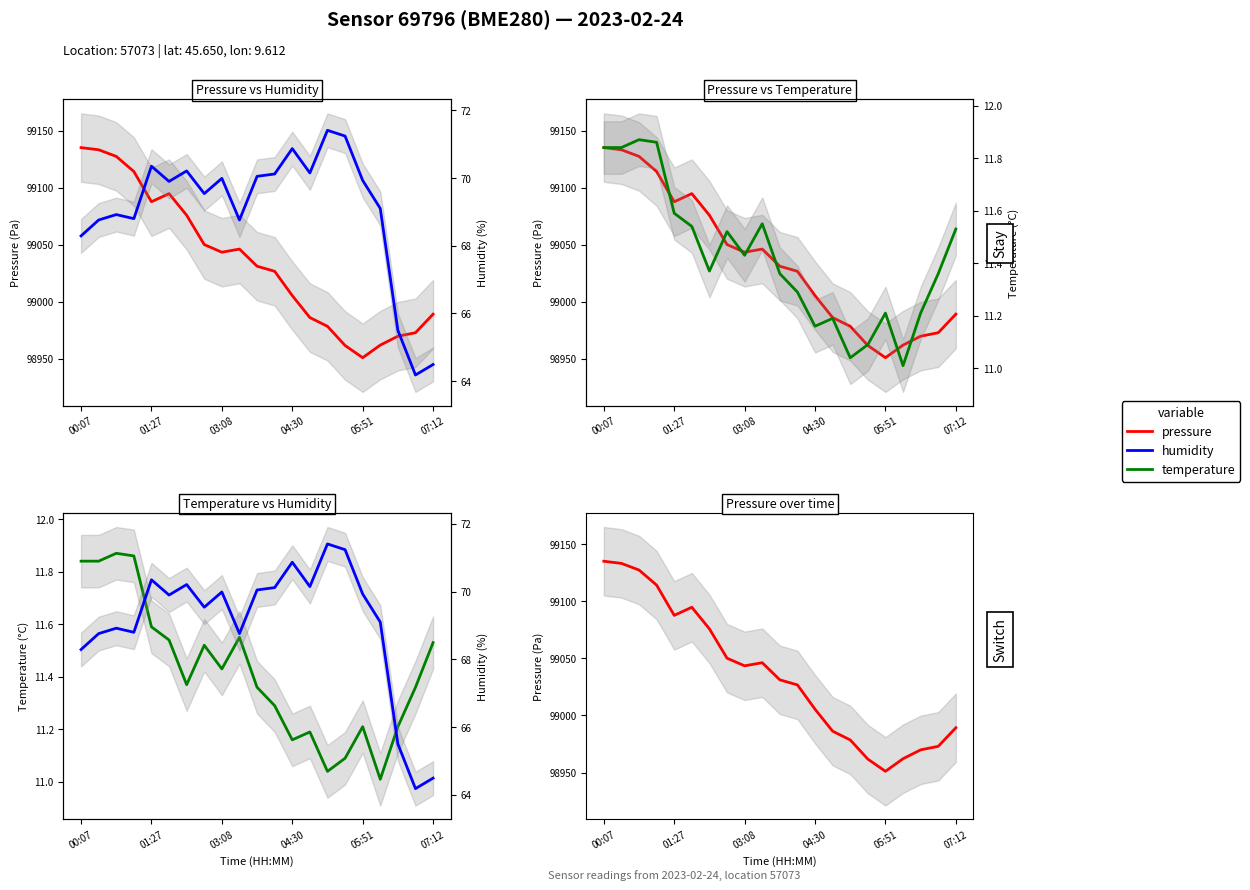

How many interior local valleys does the temperature series have?

5